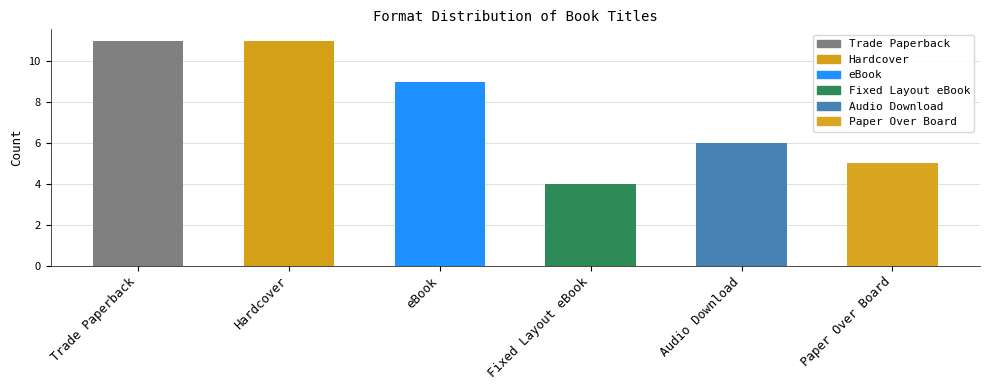

How many categories are shown in the chart?

6